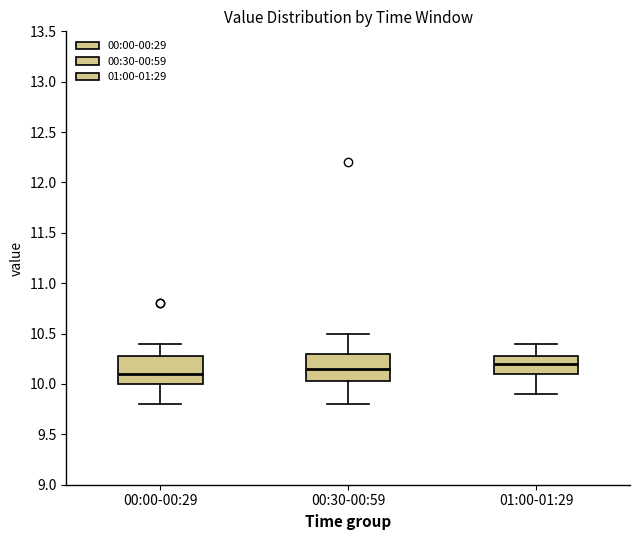

Where is the upper edge of the box for 00:00-00:29 on the y-axis? The values are not printed on the chart, so give them approximately, as read against the axis.

10.30